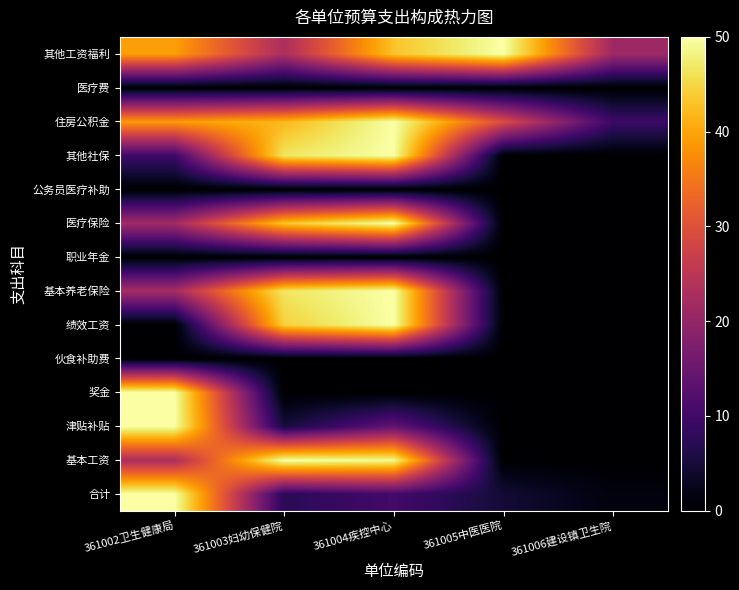

Count the number of data series in this chart.

14